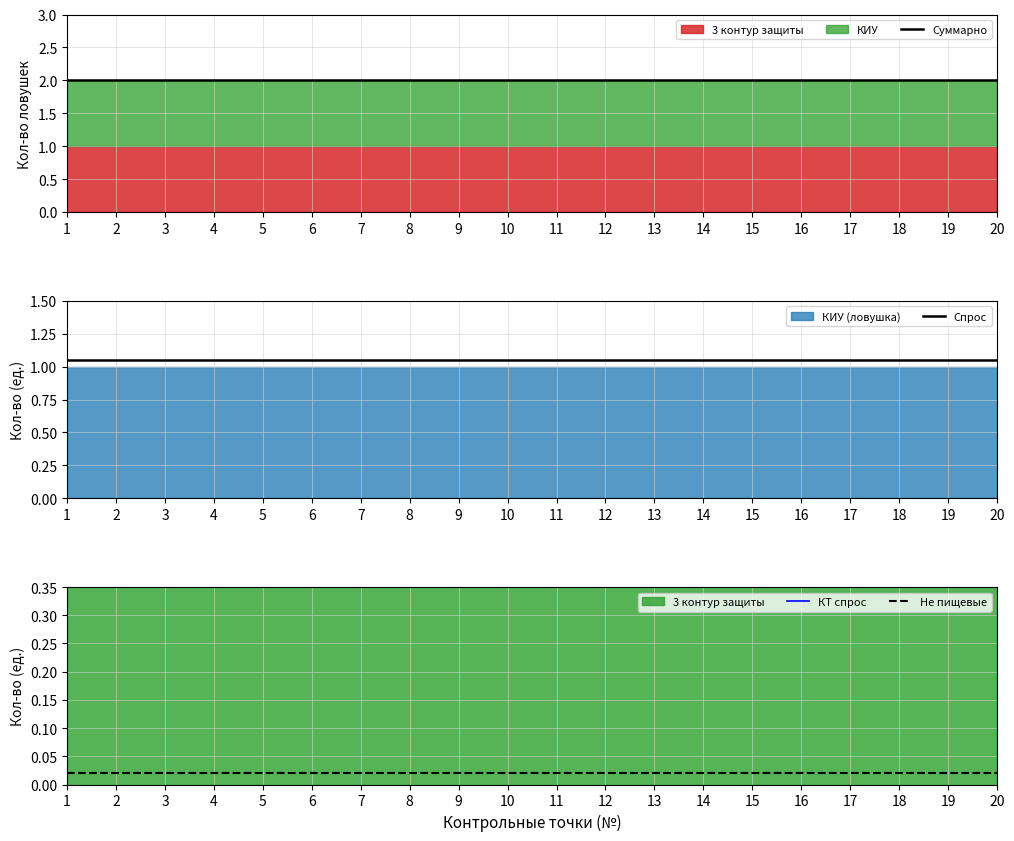

What is the value of the Суммарно point at the 11th from the left?

2.0